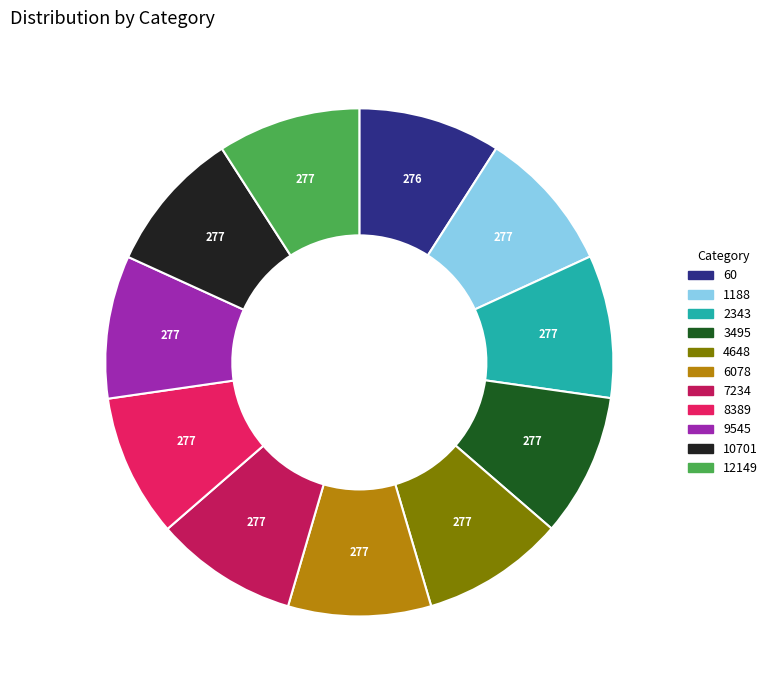

True or false: 8389 accounts for 20% of the total.

False